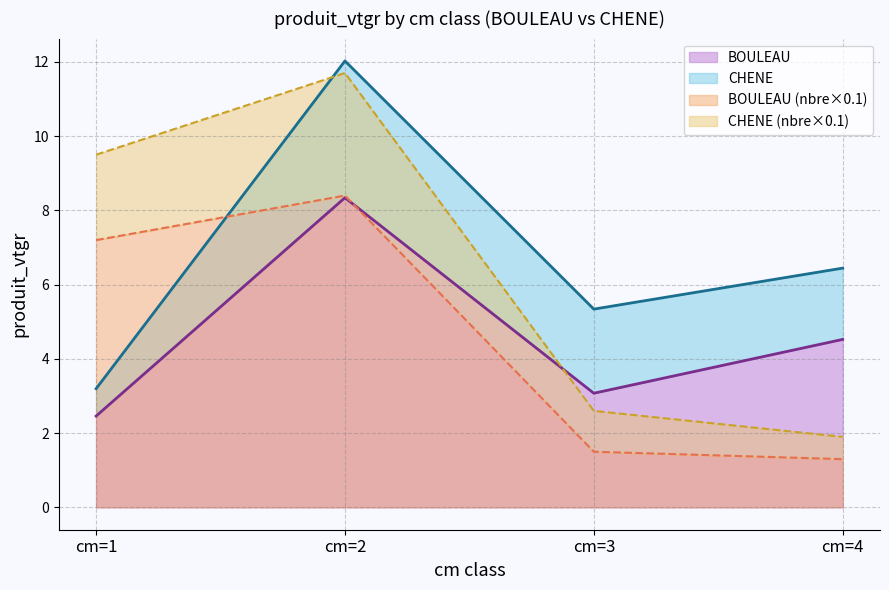

What is the value of the 2nd point from the left?

8.3